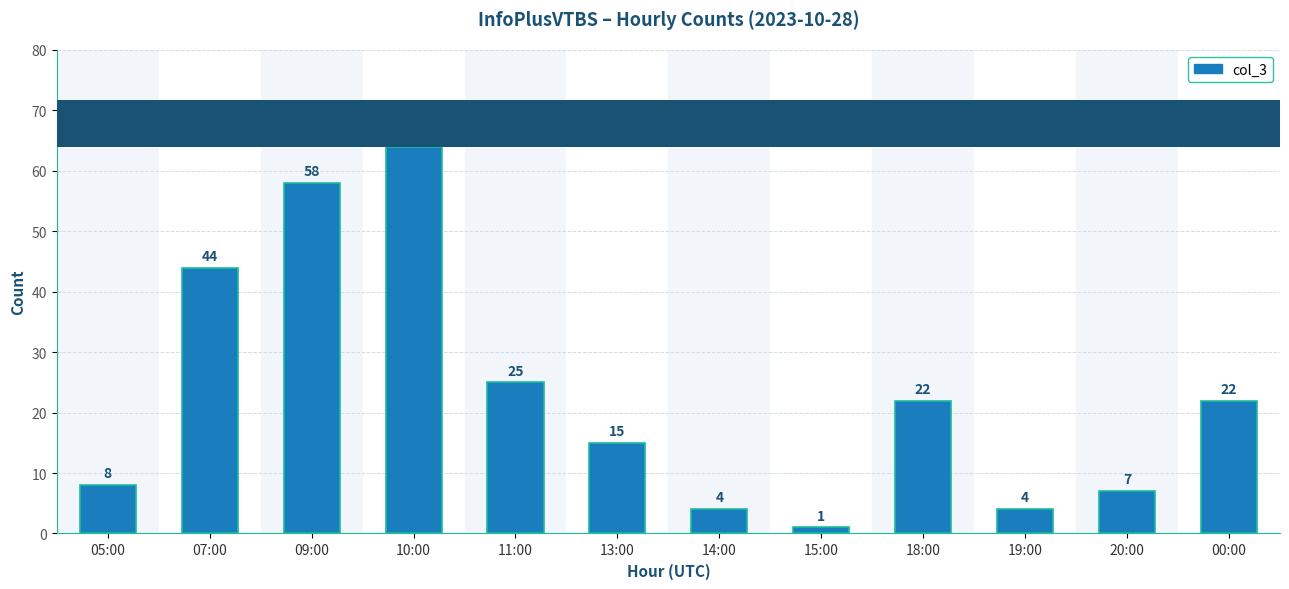

Which label corresponds to the smallest value in the chart?

15:00